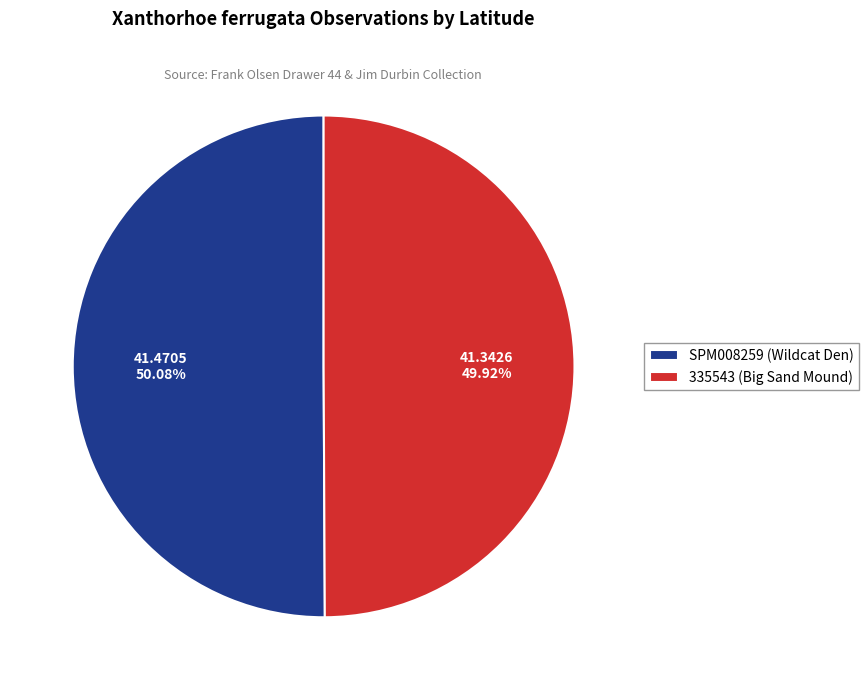

What percentage is the SPM008259 (Wildcat Den) slice, to the nearest percent?

50%